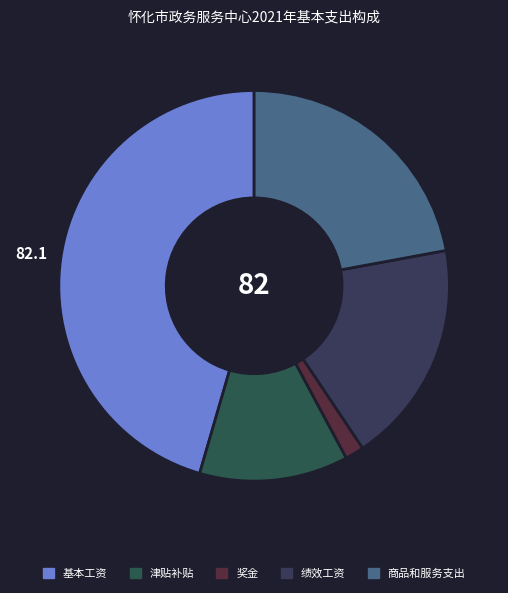

Which category has the biggest portion of the pie?

基本工资